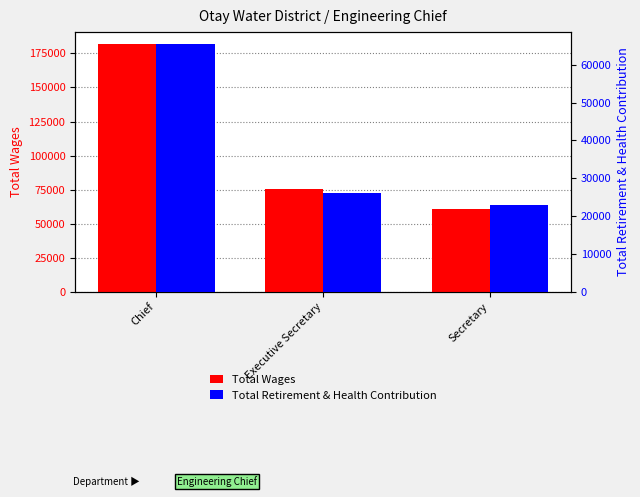

Which series has the widest spread of values?

Total Wages